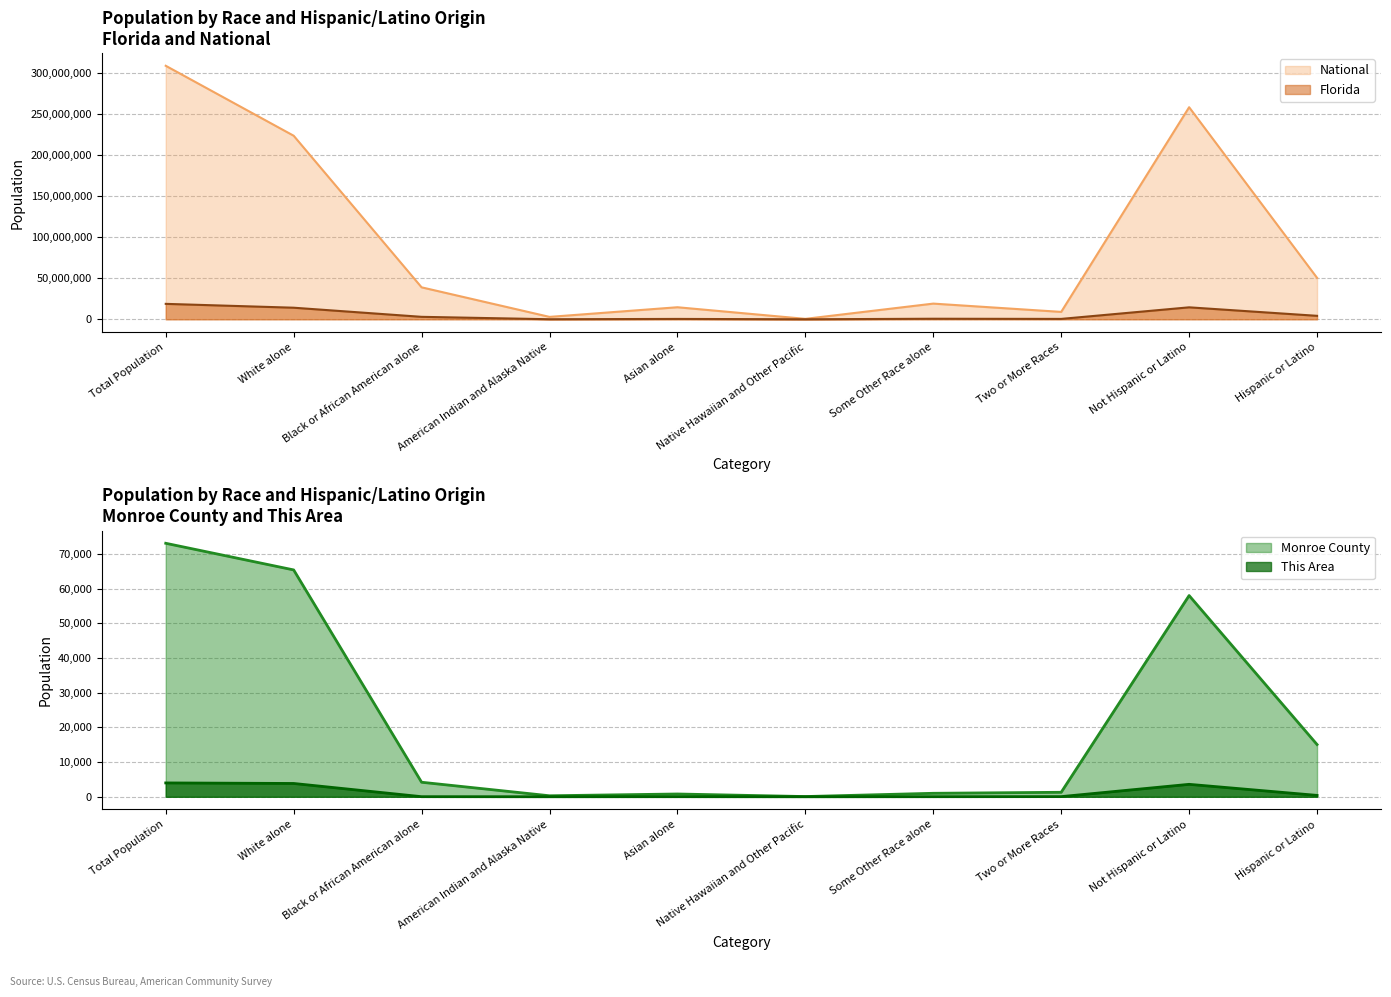

Which series has the widest spread of values?

National